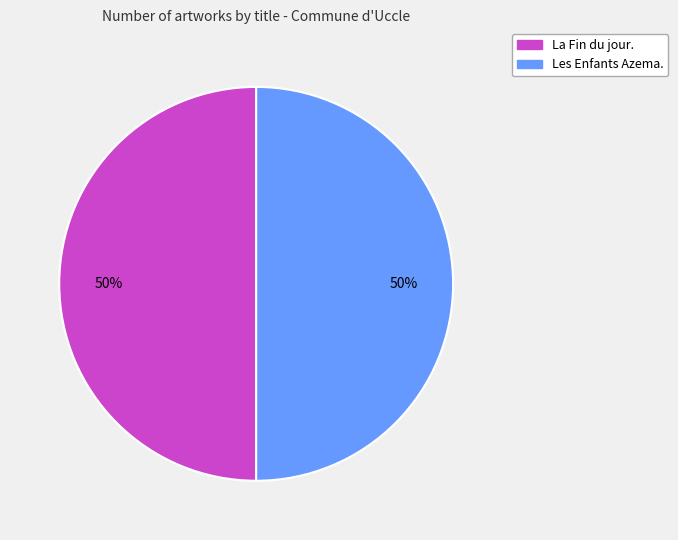

The La Fin du jour. slice represents 45% of the pie. True or false?

False